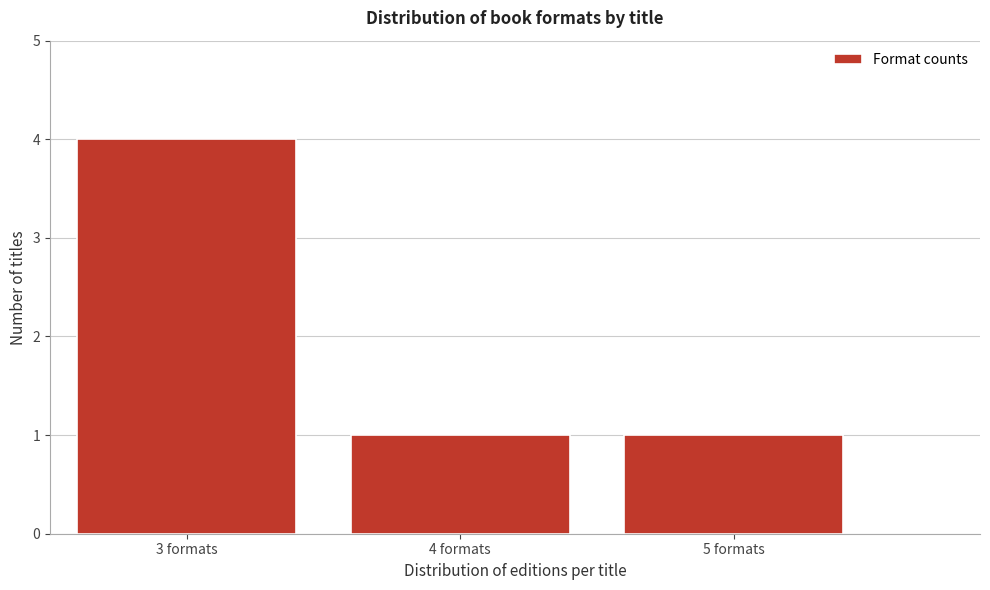

Reading left to right, list all the values displayed in this chart.

3 formats=4	4 formats=1	5 formats=1